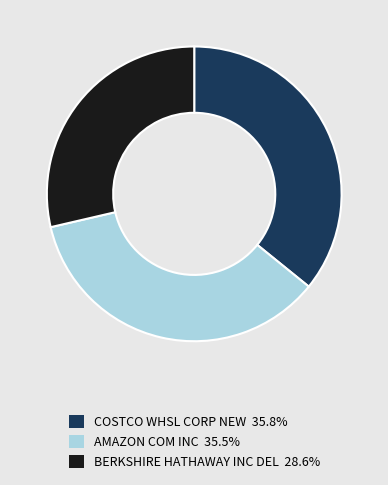

Is there a majority slice in this chart?

No